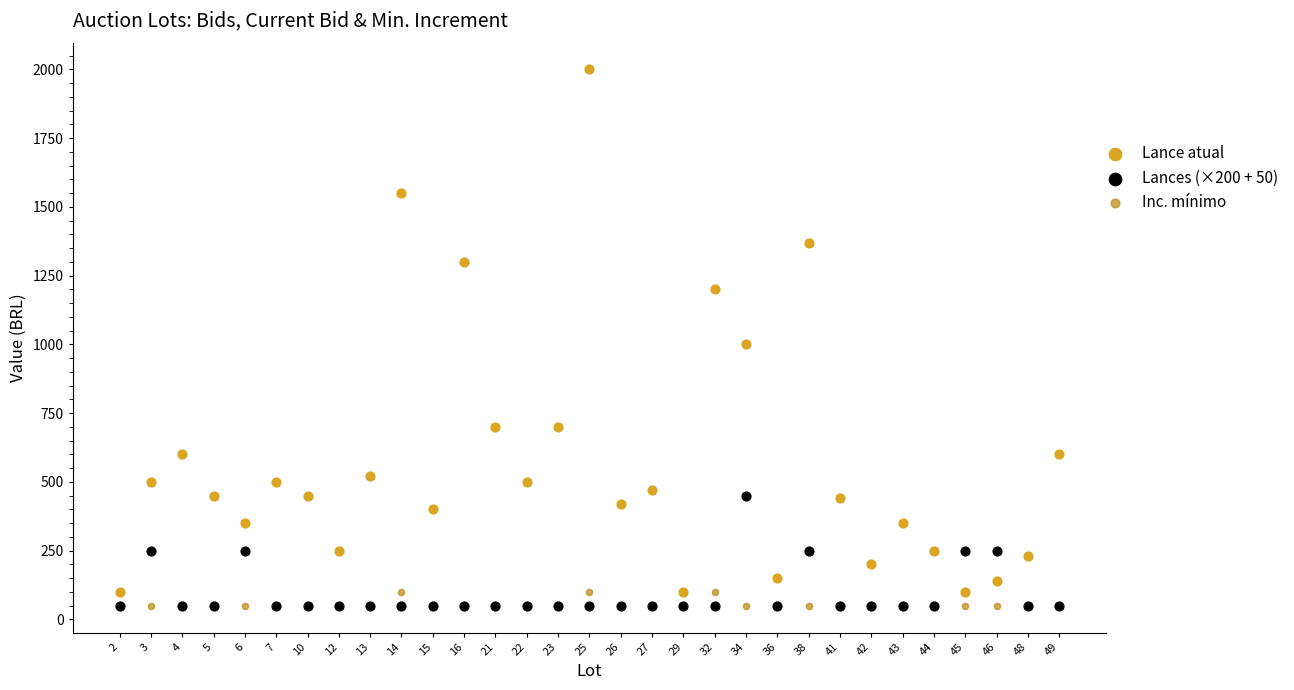

In the Lance atual series, what Y value is closest to 1050?

1000